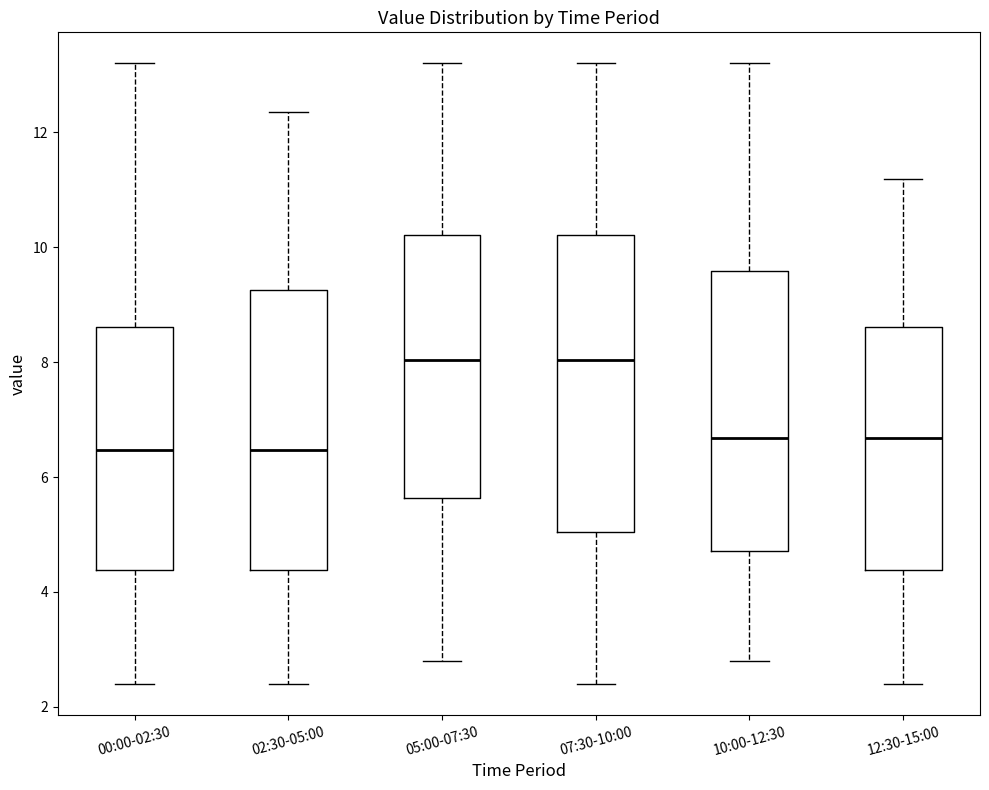

Reading left to right, read every box against the y-axis: the position of its median line, the range the box covers, and the ends of its whiskers. The values are not printed on the chart, so give them approximately, as read against the axis.

00:00-02:30: median 6.4, box 4.4 to 8.6, whiskers 2.4 to 13.2
02:30-05:00: median 6.4, box 4.4 to 9.2, whiskers 2.4 to 12.4
05:00-07:30: median 8.0, box 5.6 to 10.2, whiskers 2.8 to 13.2
07:30-10:00: median 8.0, box 5.0 to 10.2, whiskers 2.4 to 13.2
10:00-12:30: median 6.6, box 4.8 to 9.6, whiskers 2.8 to 13.2
12:30-15:00: median 6.6, box 4.4 to 8.6, whiskers 2.4 to 11.2